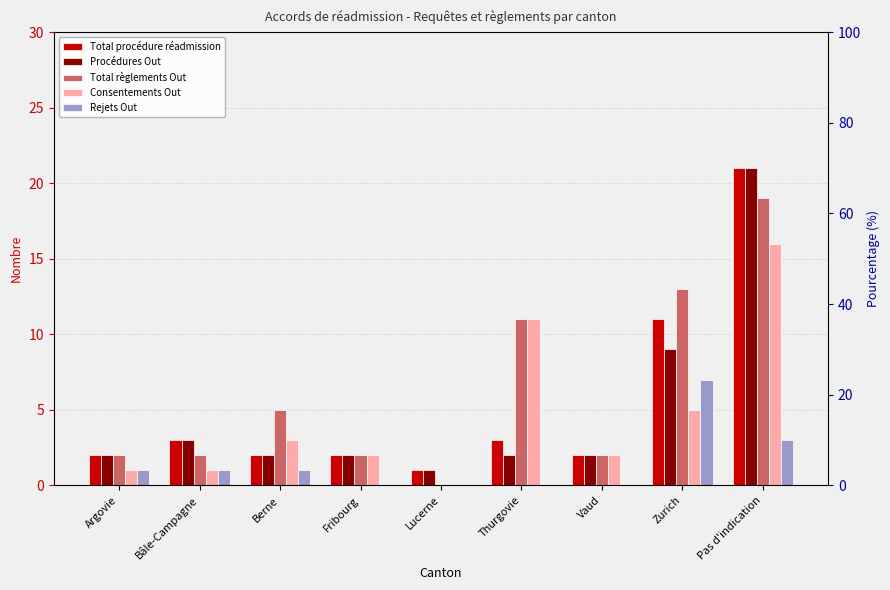

What is the label of the 7th bar from the right?

Berne